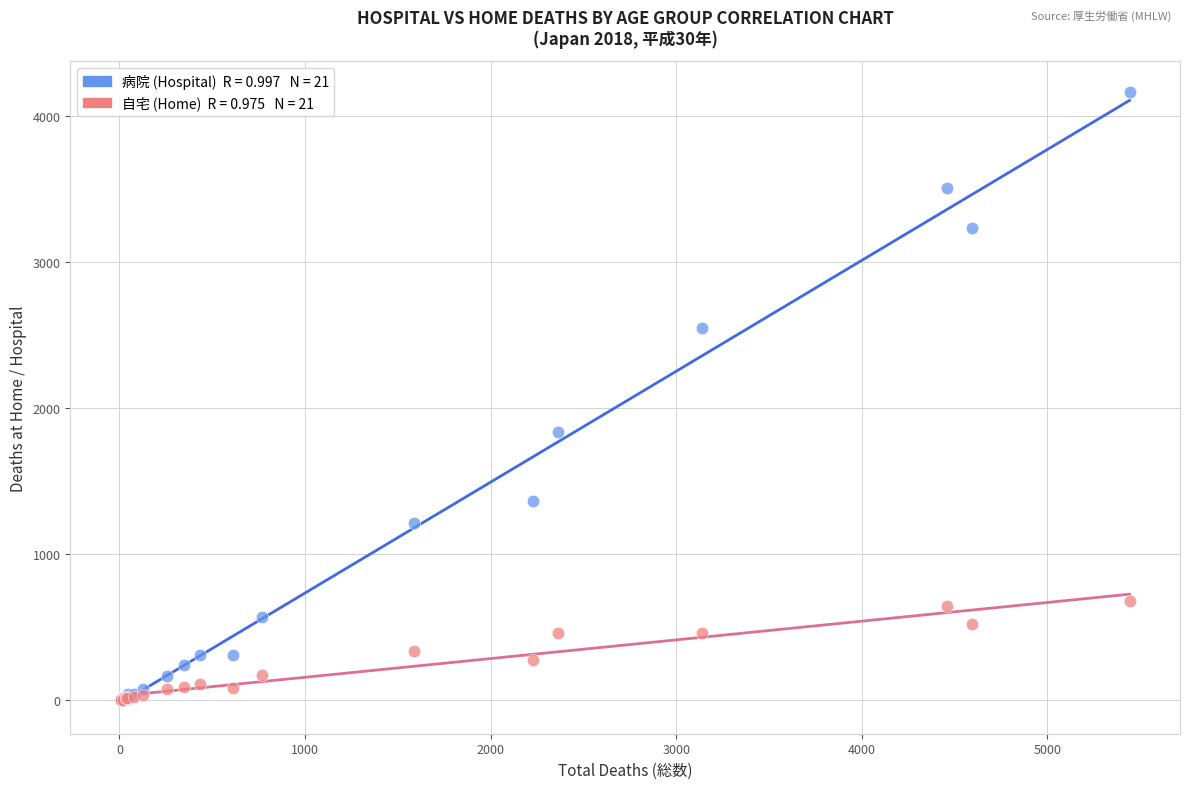

Across all series, what Y value is closest to 2084?

1835